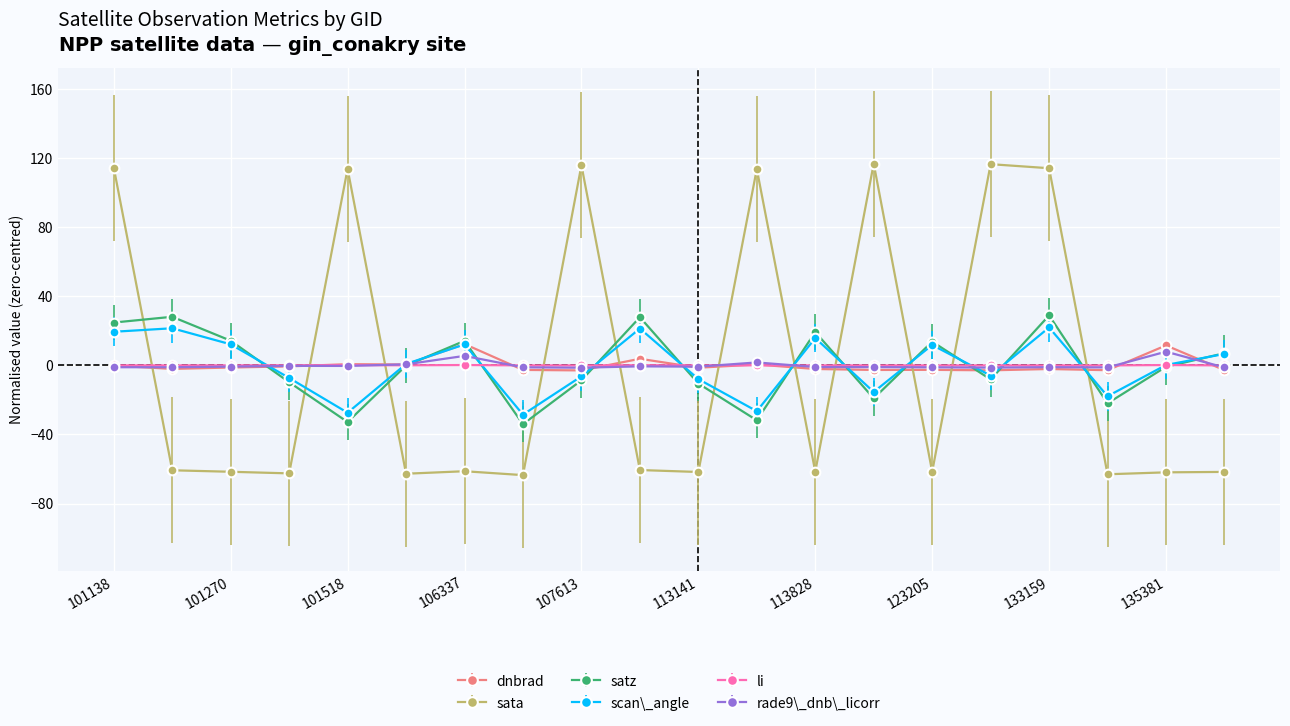

True or false: dnbrad has more than 0 interior local peaks.

True